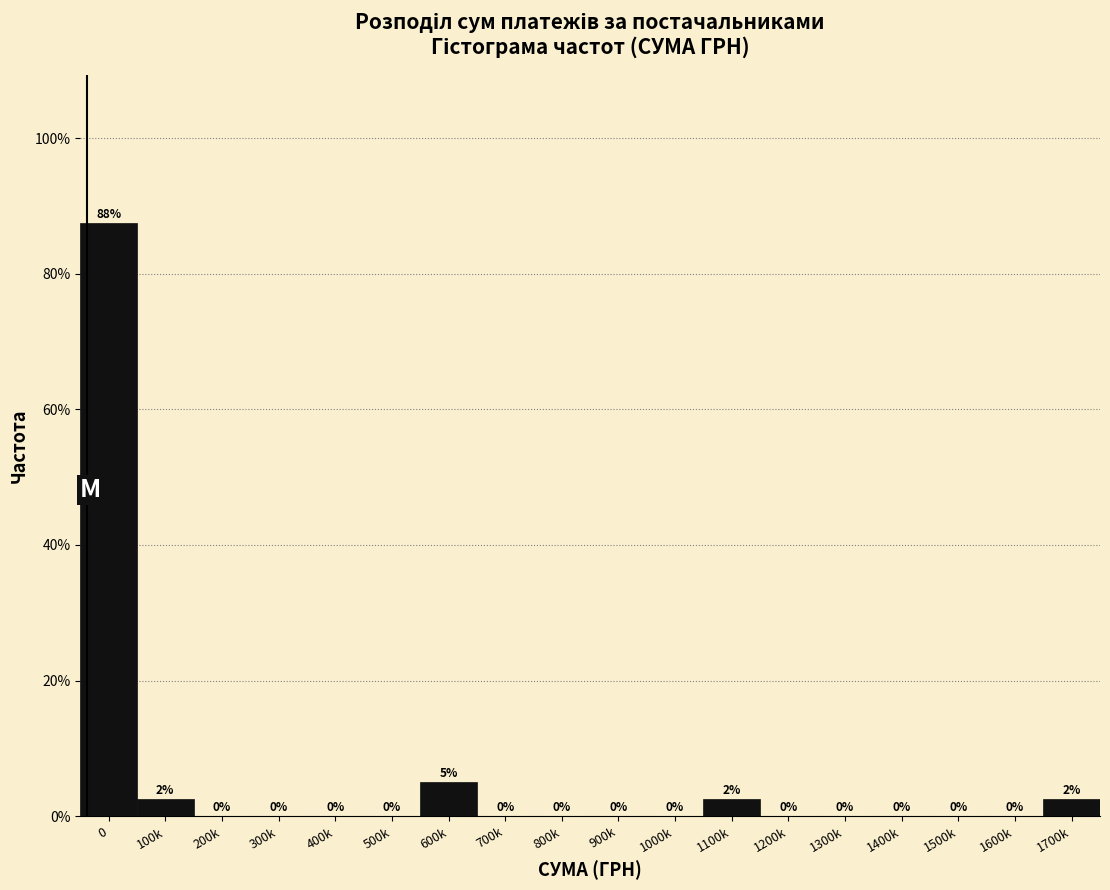

What value does the data have at 600k?

5.0